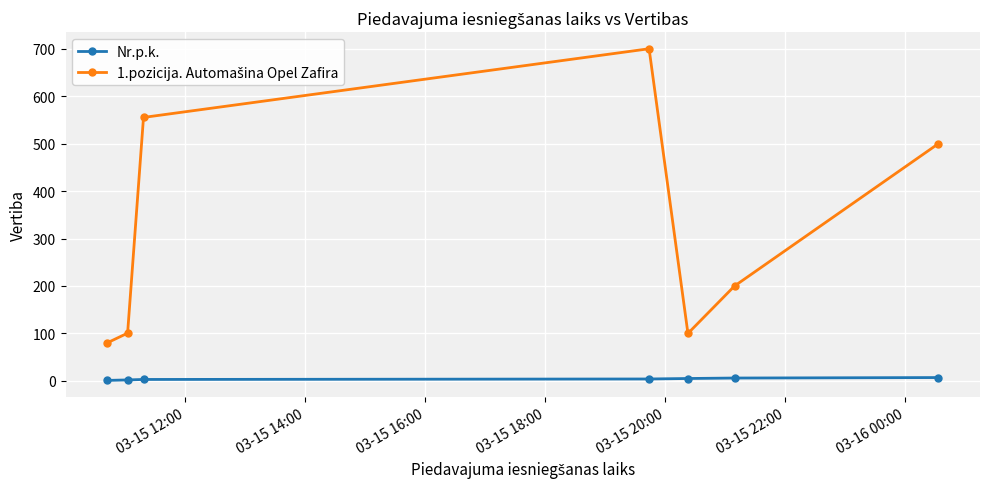

What is the sum of all Nr.p.k. values?

28.0